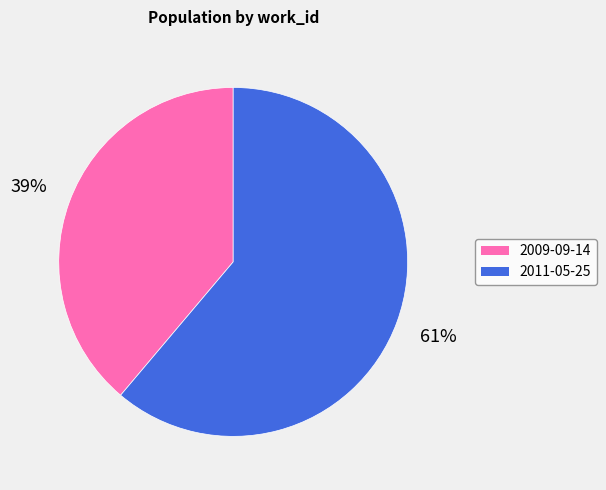

To the nearest percent, what is the difference between the 2011-05-25 and 2009-09-14 slice percentages?

22%